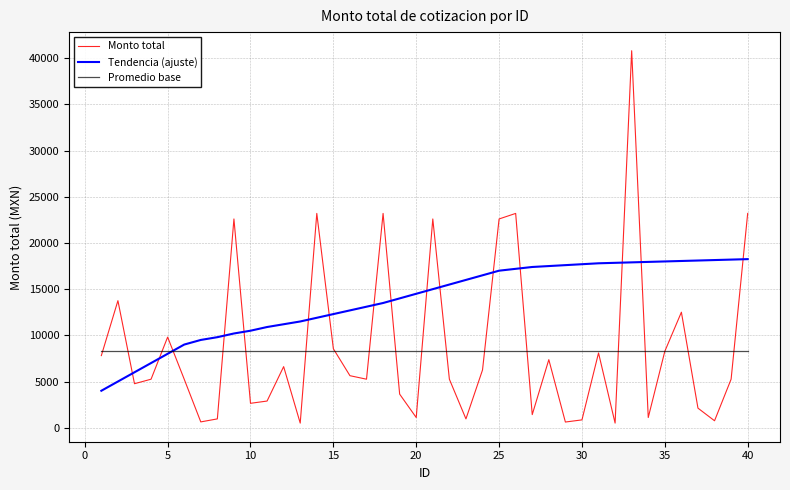

Which series has the largest total across all categories?

Tendencia (ajuste)